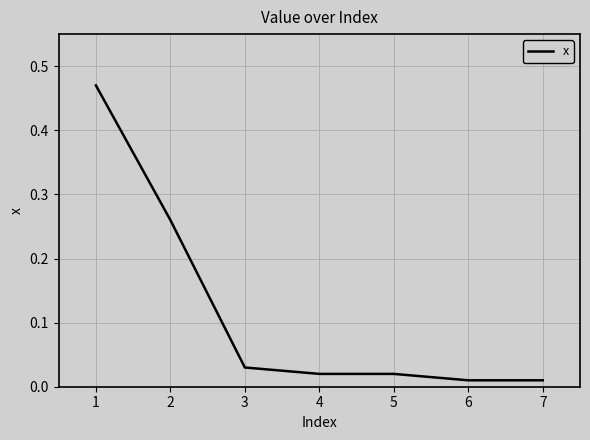

True or false: the data shows 0.4 at 2.

False